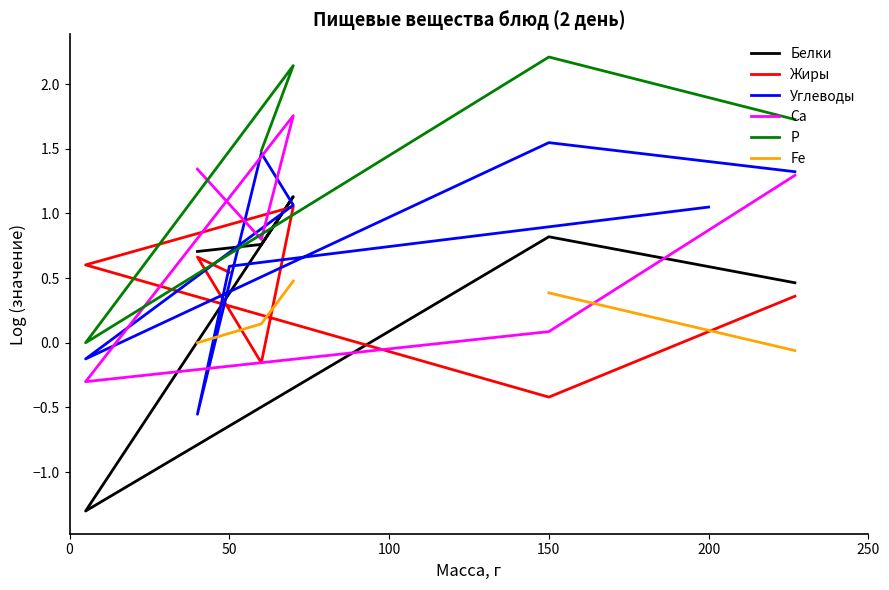

How many data points does each series have?

8